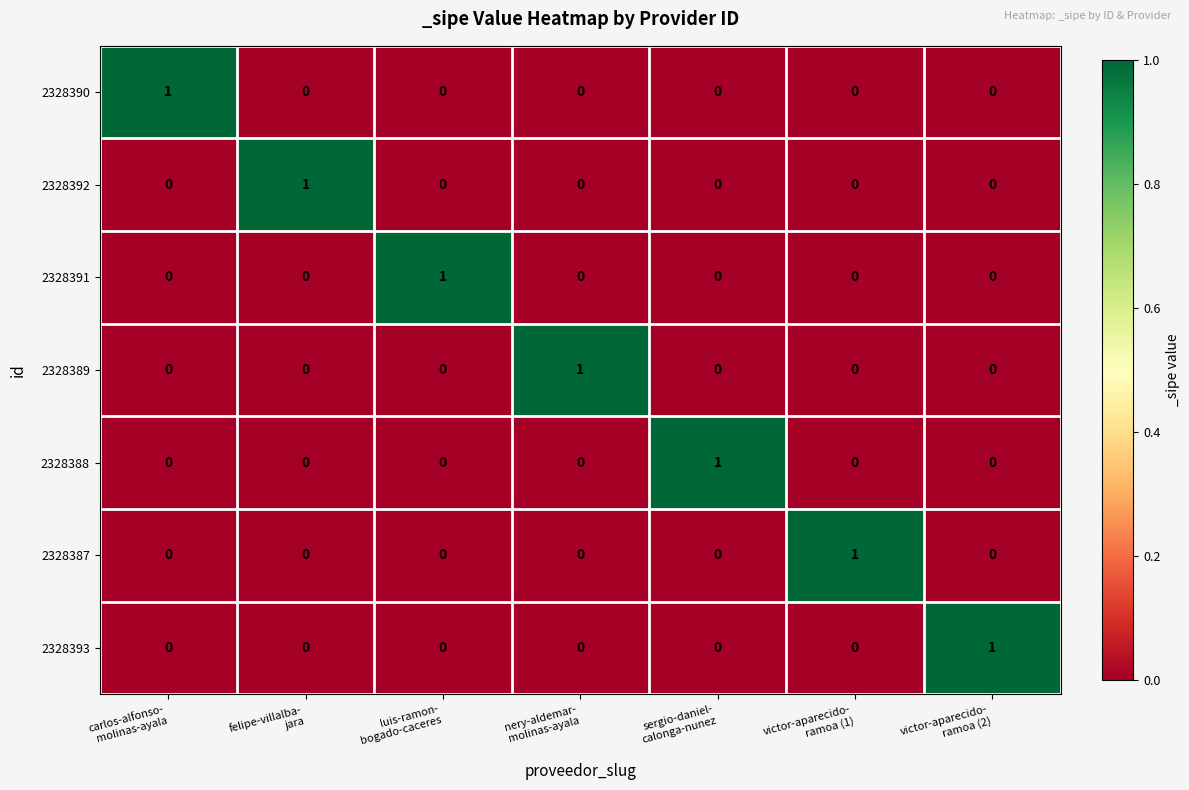

How many 2328387 values are between 0 and 1?

7